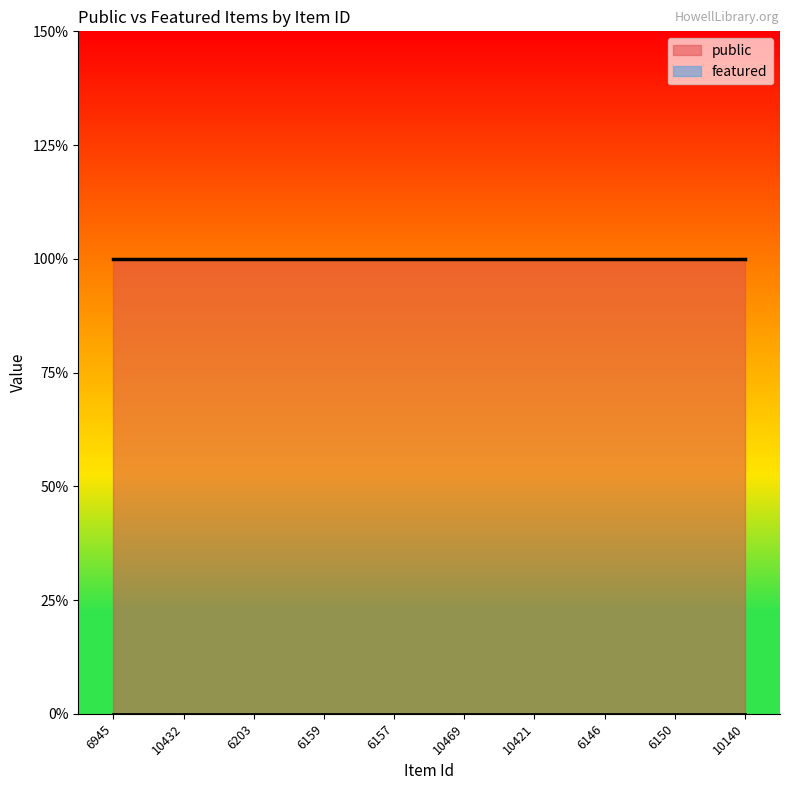

True or false: public and featured intersect in this chart.

False